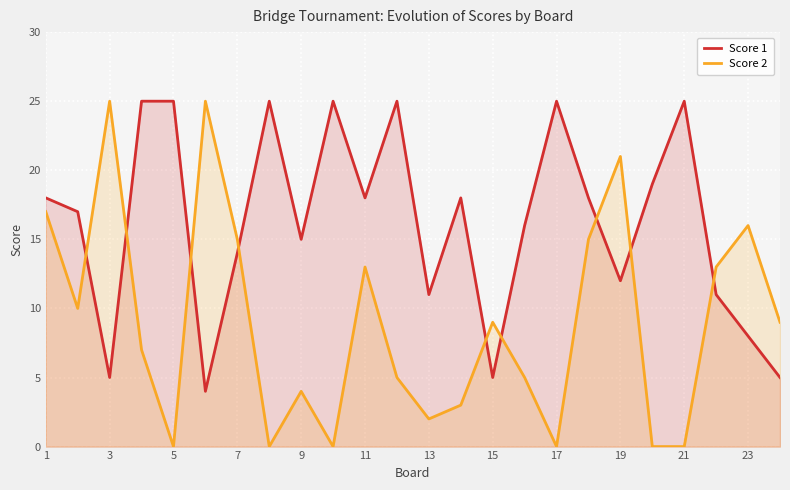

What is the average value of the Score 1 series?

16